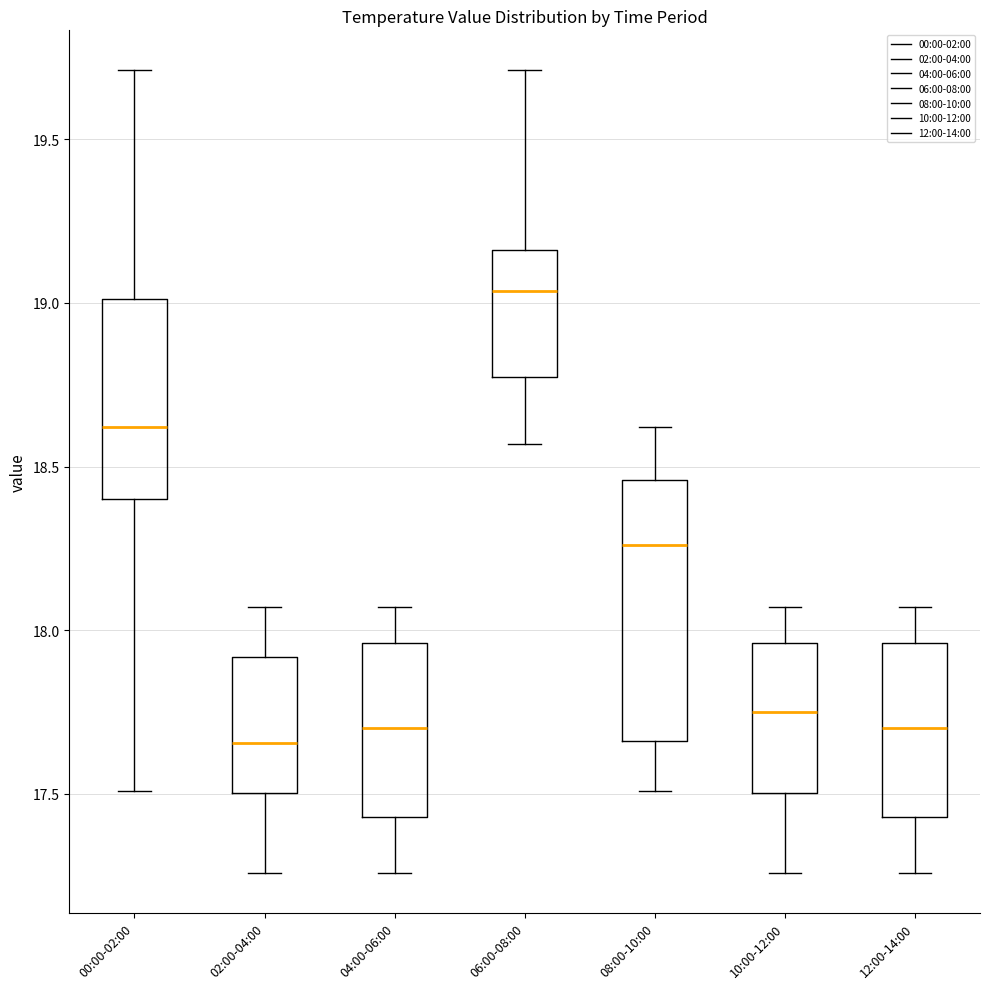

Reading left to right, read every box against the y-axis: the position of its median line, the range the box covers, and the ends of its whiskers. The values are not printed on the chart, so give them approximately, as read against the axis.

00:00-02:00: median 18.60, box 18.40 to 19.00, whiskers 17.50 to 19.70
02:00-04:00: median 17.65, box 17.50 to 17.90, whiskers 17.25 to 18.05
04:00-06:00: median 17.70, box 17.45 to 17.95, whiskers 17.25 to 18.05
06:00-08:00: median 19.05, box 18.80 to 19.15, whiskers 18.55 to 19.70
08:00-10:00: median 18.25, box 17.65 to 18.45, whiskers 17.50 to 18.60
10:00-12:00: median 17.75, box 17.50 to 17.95, whiskers 17.25 to 18.05
12:00-14:00: median 17.70, box 17.45 to 17.95, whiskers 17.25 to 18.05